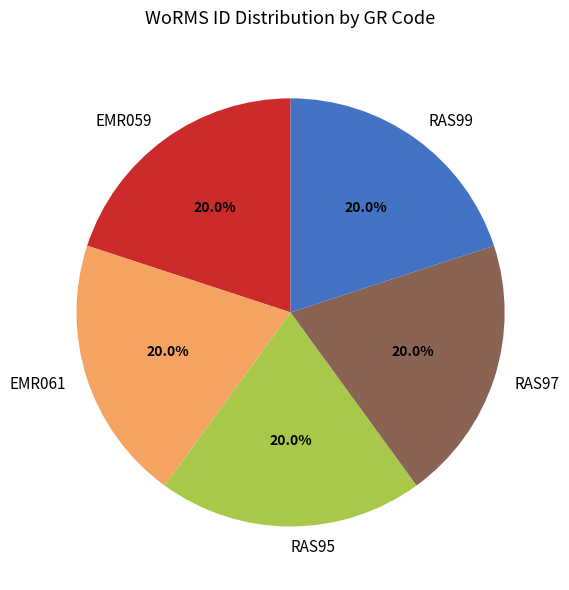

Do RAS95 and EMR061 together represent more than half of the pie?

No